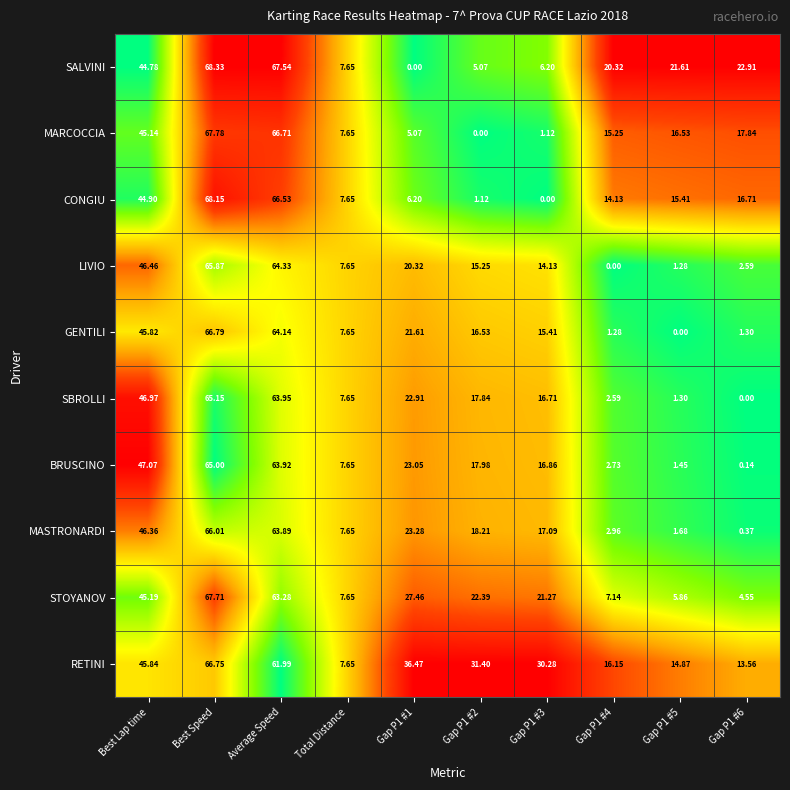

Which category has the highest value across all series?

Best Speed